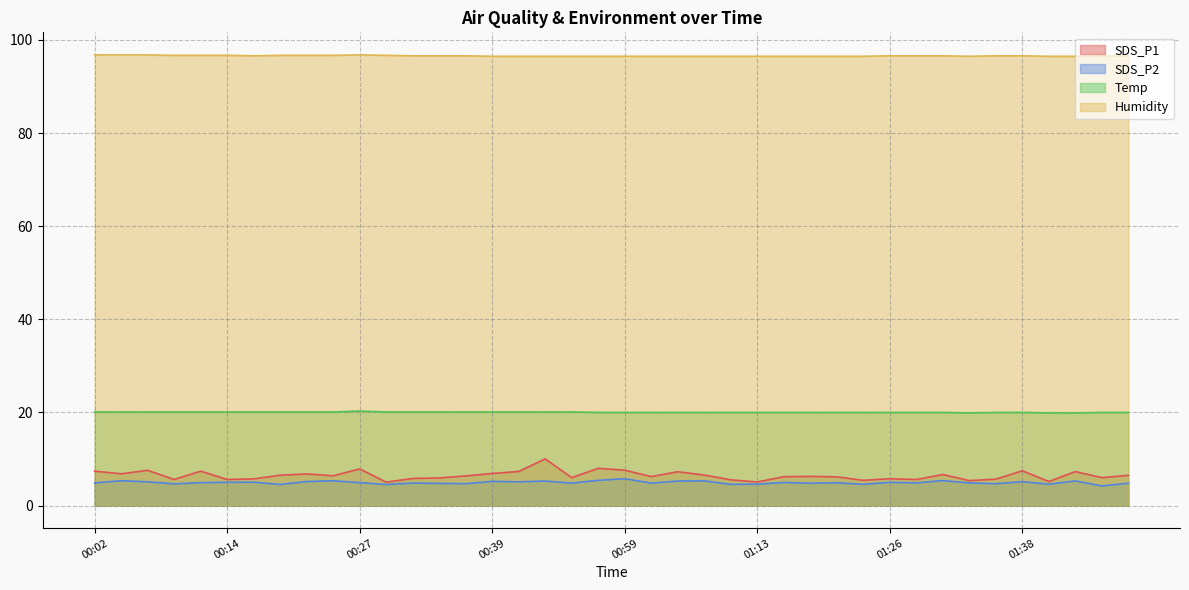

What are all the series names shown in the legend?

SDS_P1, SDS_P2, Temp, Humidity